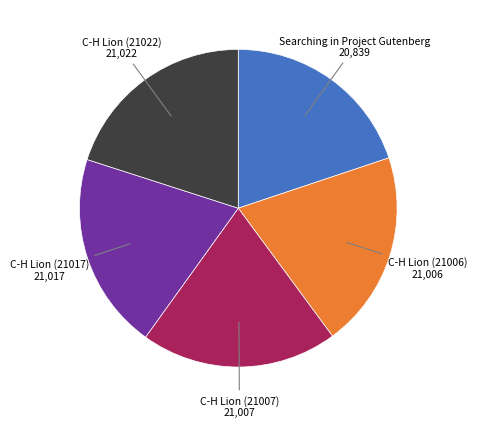

Is there any slice that represents more than half of the pie?

No